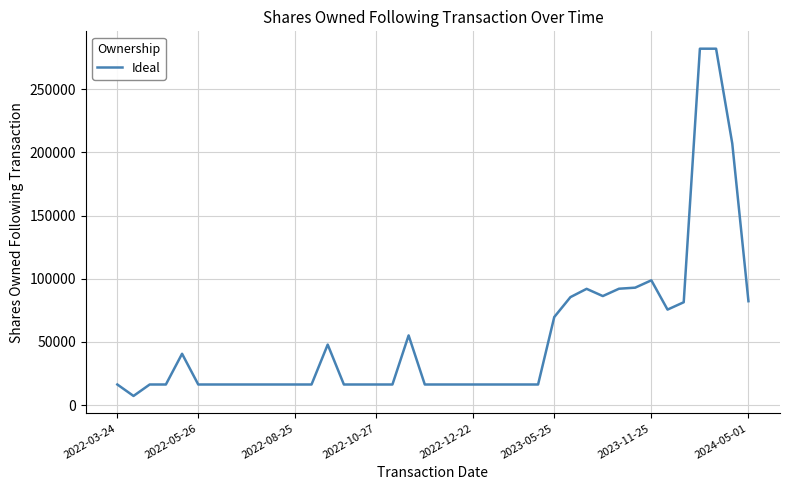

What is the greatest value displayed?

282037